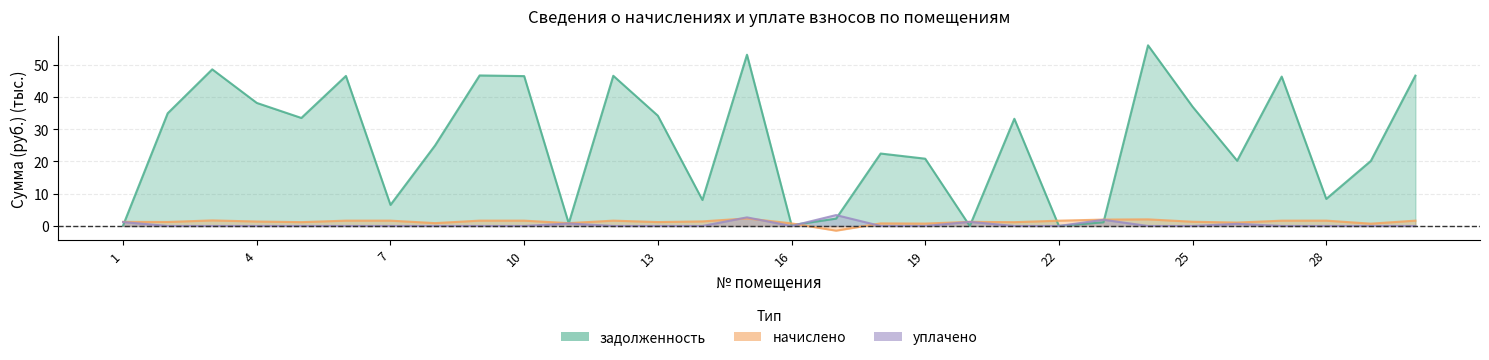

At 3, list the series in order from largest to smallest.

задолженность, начислено, уплачено